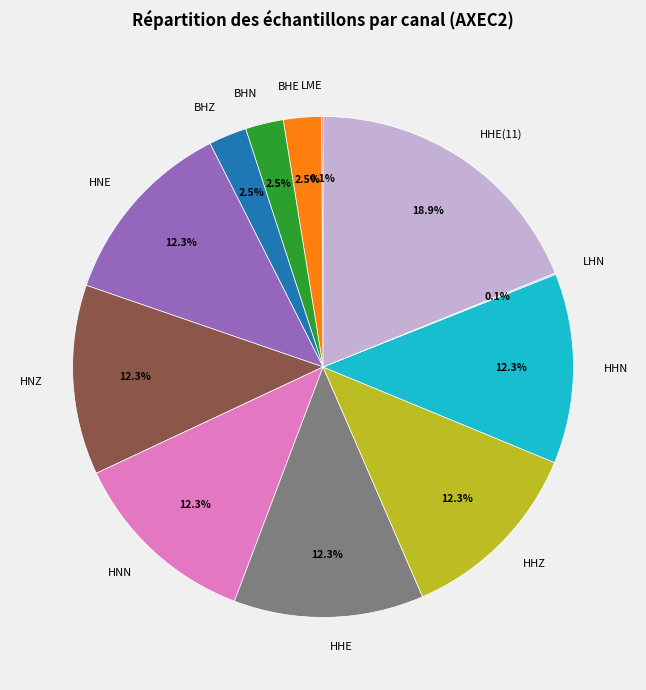

Does BHZ represent more than half of the total?

No